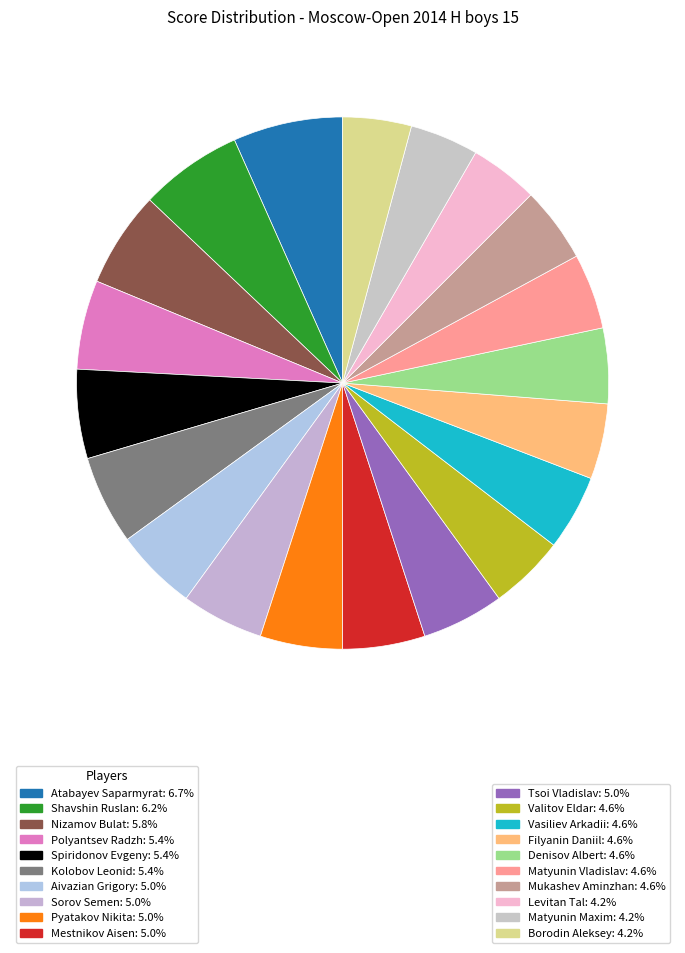

Count the number of slices in the pie.

20